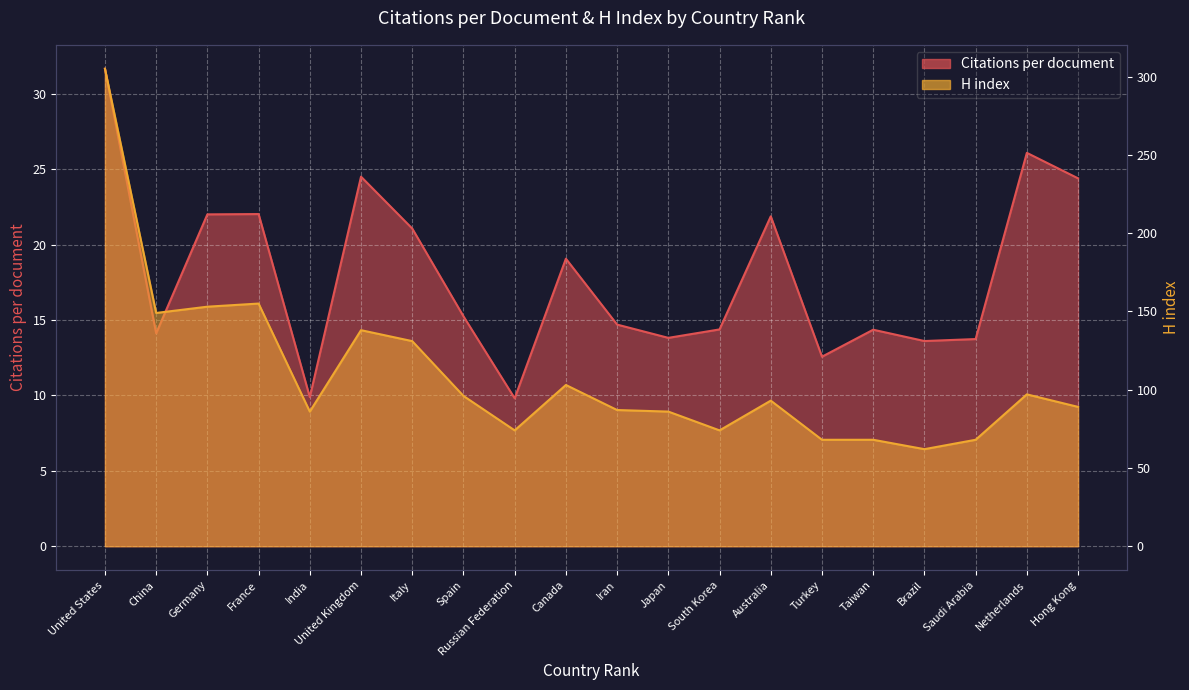

Is it true that Citations per document equals 12.6 at Turkey?

True